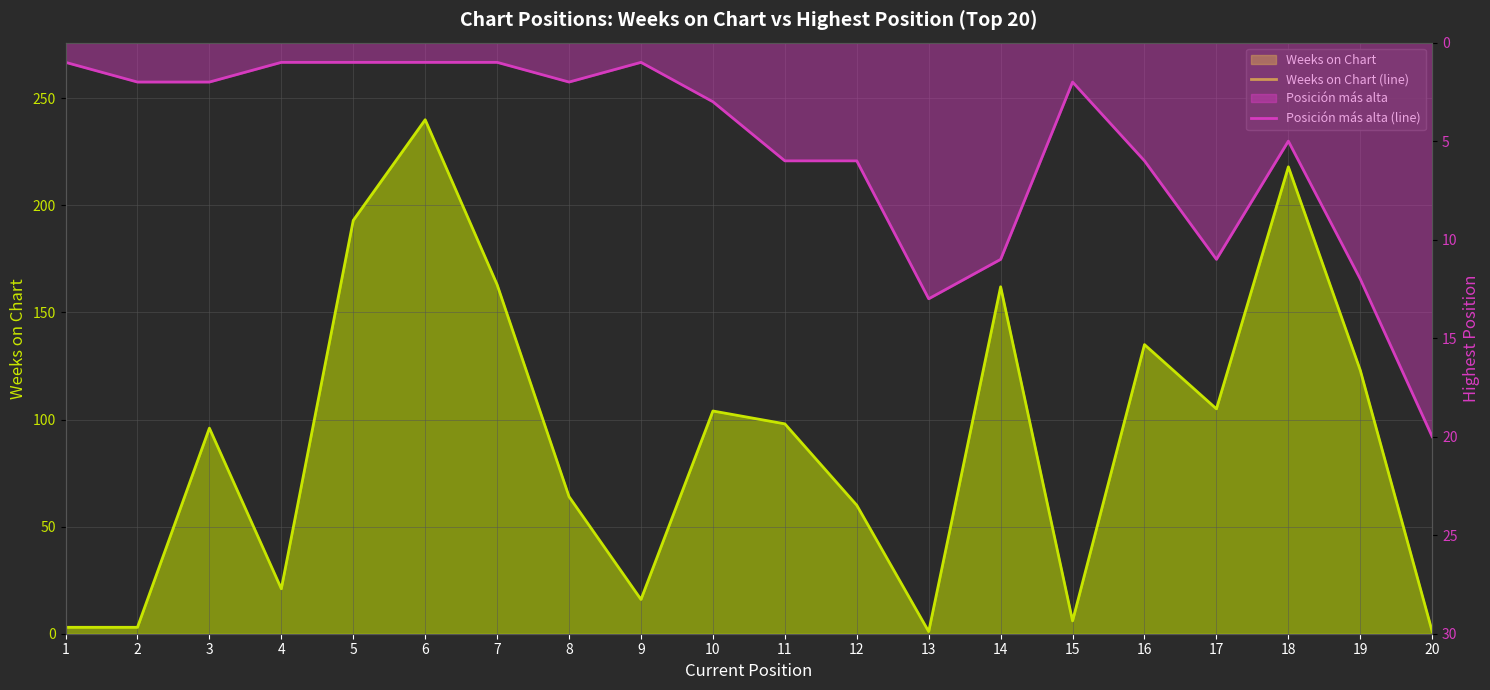

How many intersections are there between Weeks on Chart (line) and Posición más alta (line)?

3